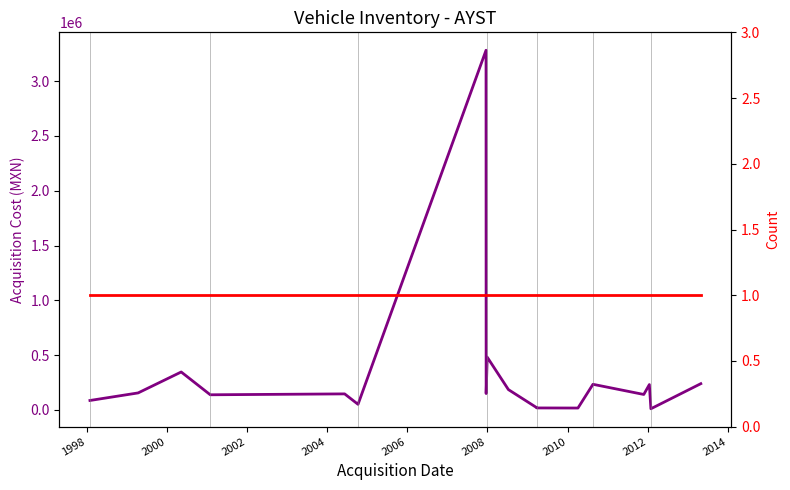

Read the Count value at 2008.

1.0